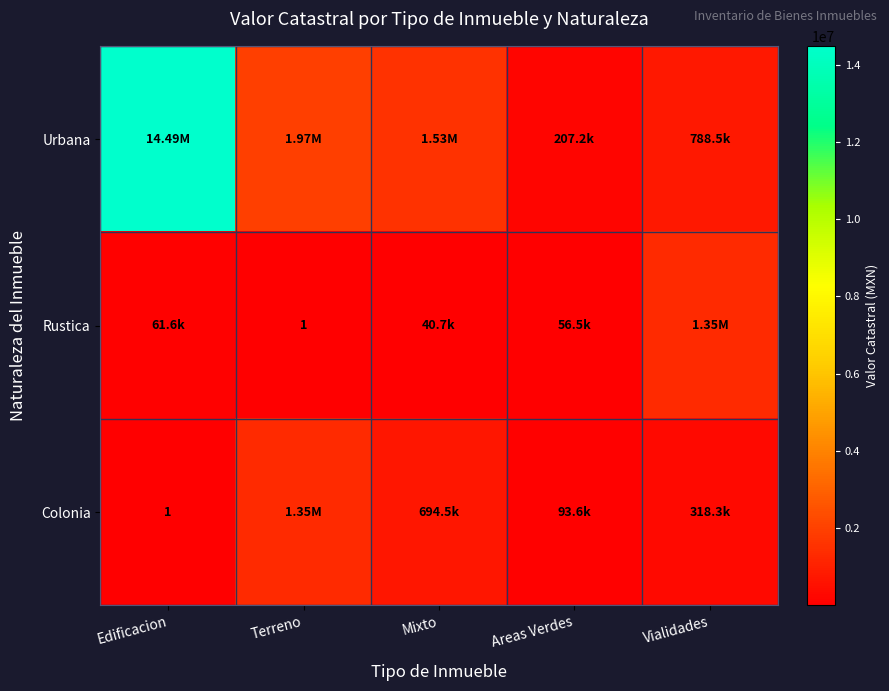

The Rustica series shows 25208.0 at Edificacion. True or false?

False